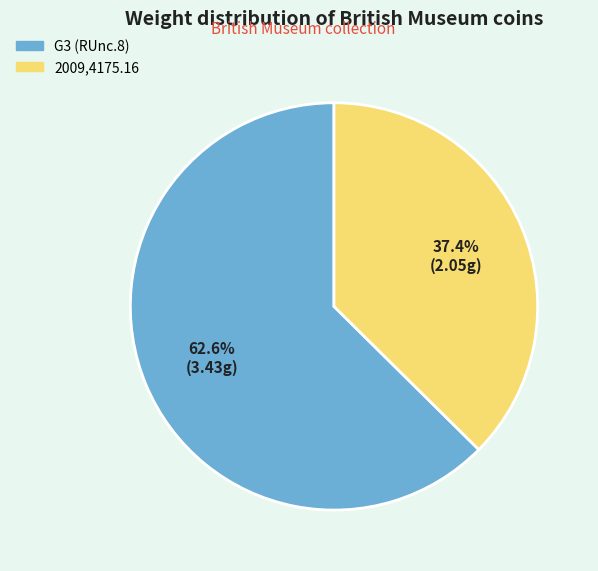

To the nearest percent, what percentage of the pie is 2009,4175.16?

37%